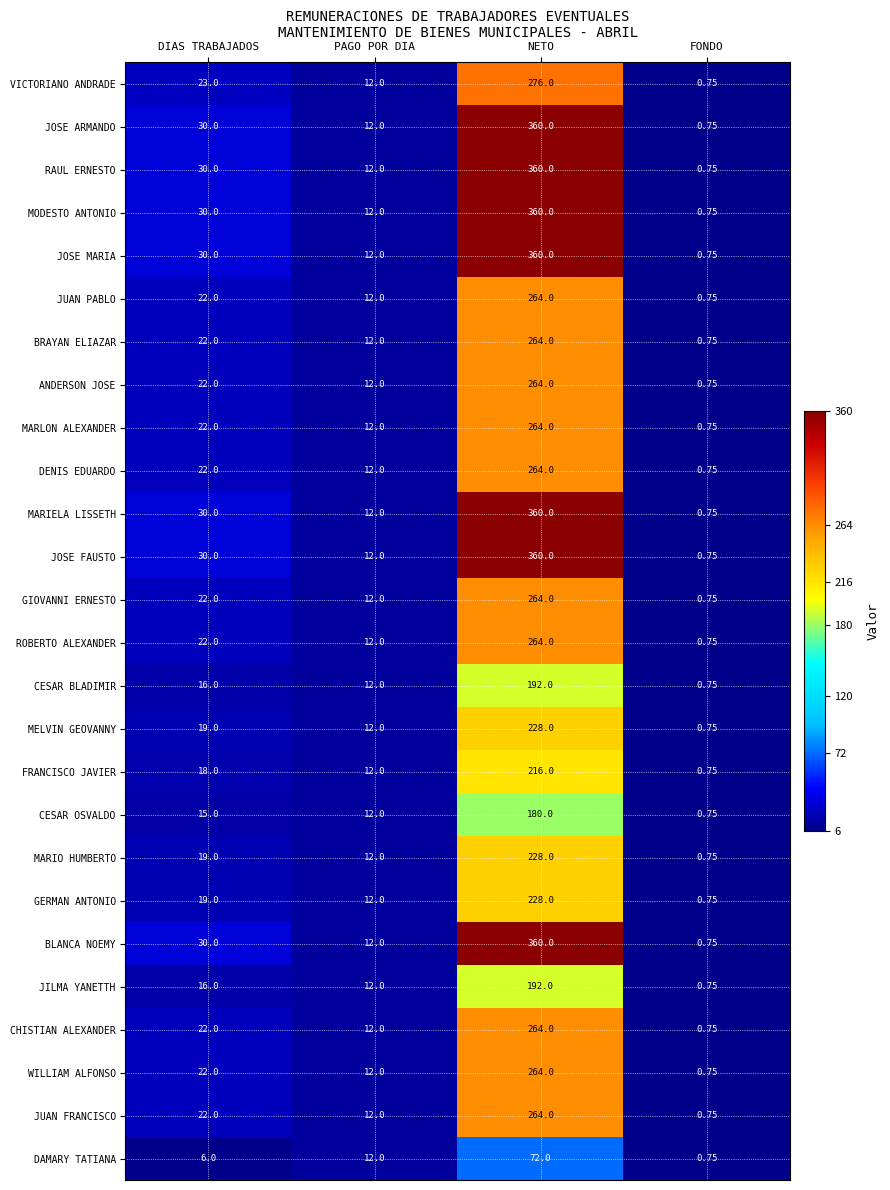

What is the total value across all series at DIAS TRABAJADOS?

581.0